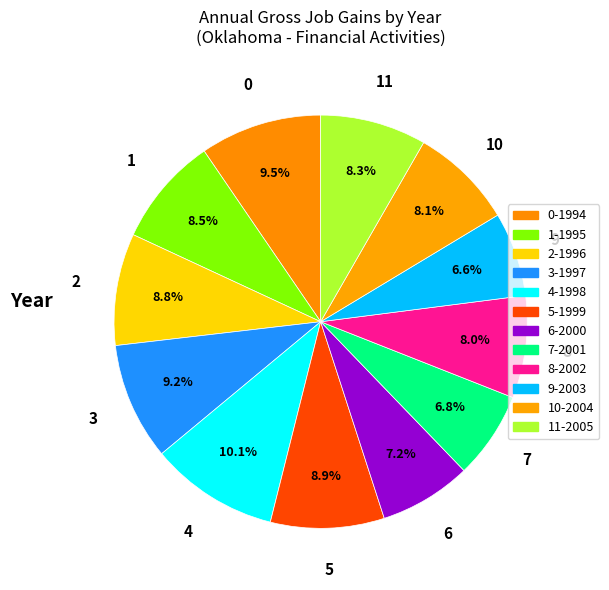

How many slices are in this pie chart?

12